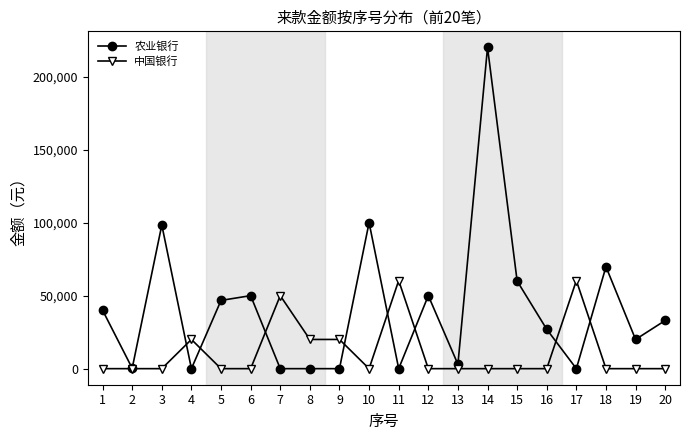

The value of 中国银行 at 10 is 0.0. True or false?

True